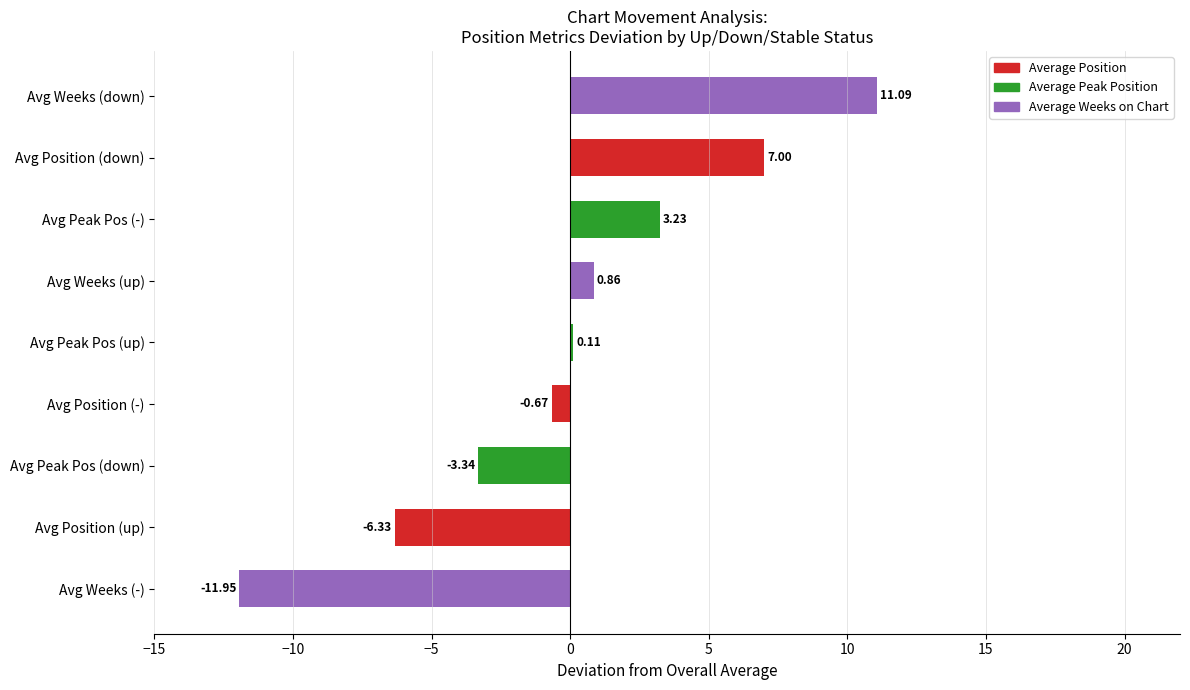

What is the sum of the values at Avg Weeks (-) and Avg Peak Pos (up)?

-11.8